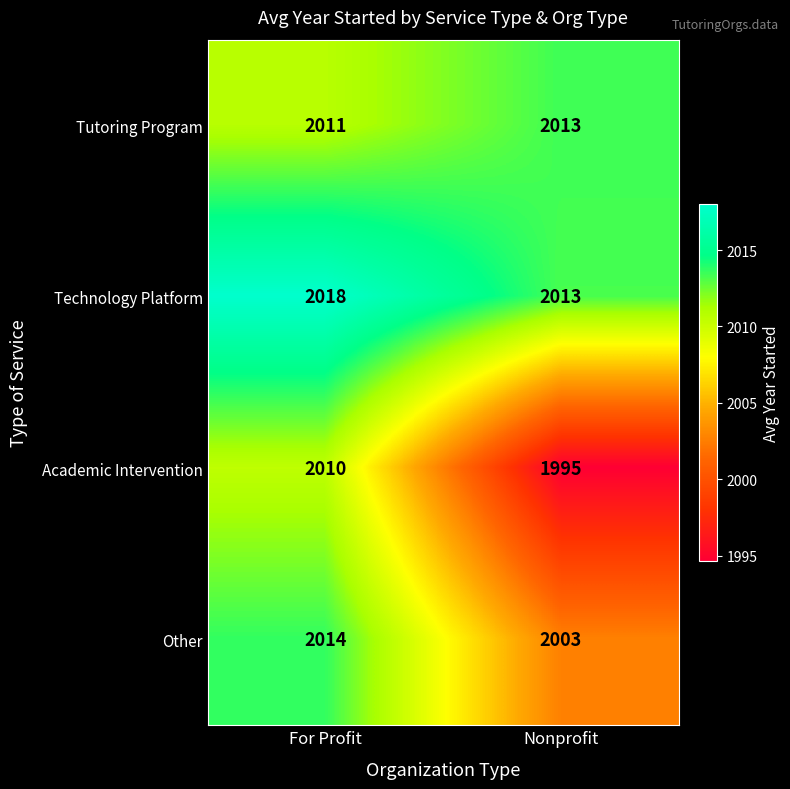

Reading left to right, transcribe all the data shown in this chart.

Tutoring Program: 2011	2013
Technology Platform: 2018	2013
Academic Intervention: 2010	1995
Other: 2014	2003